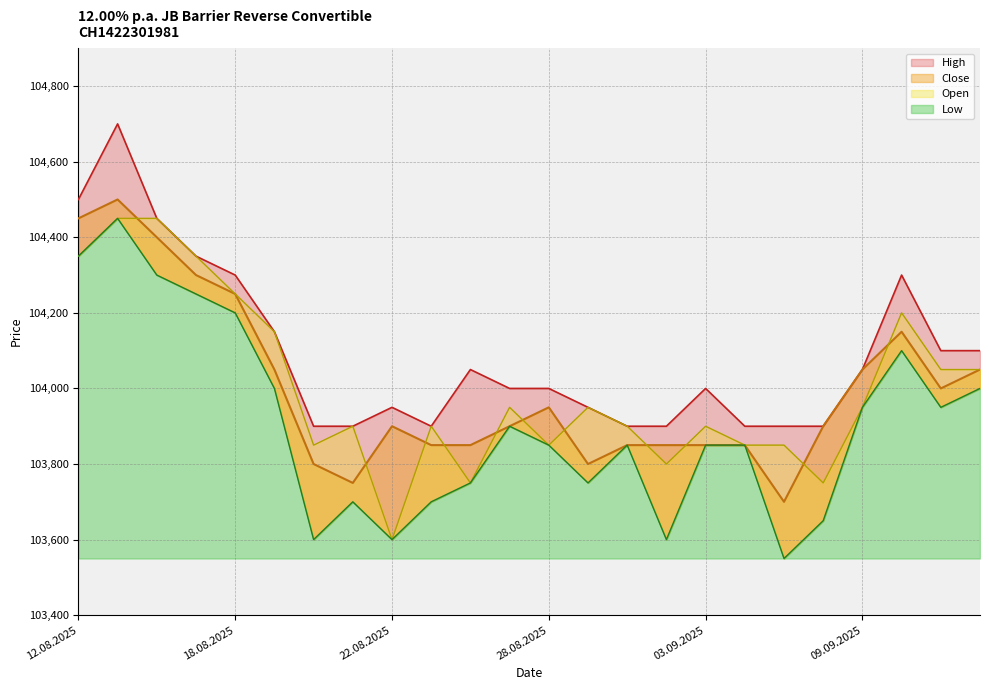

What is the value of the High point at the 16th from the left?

103900